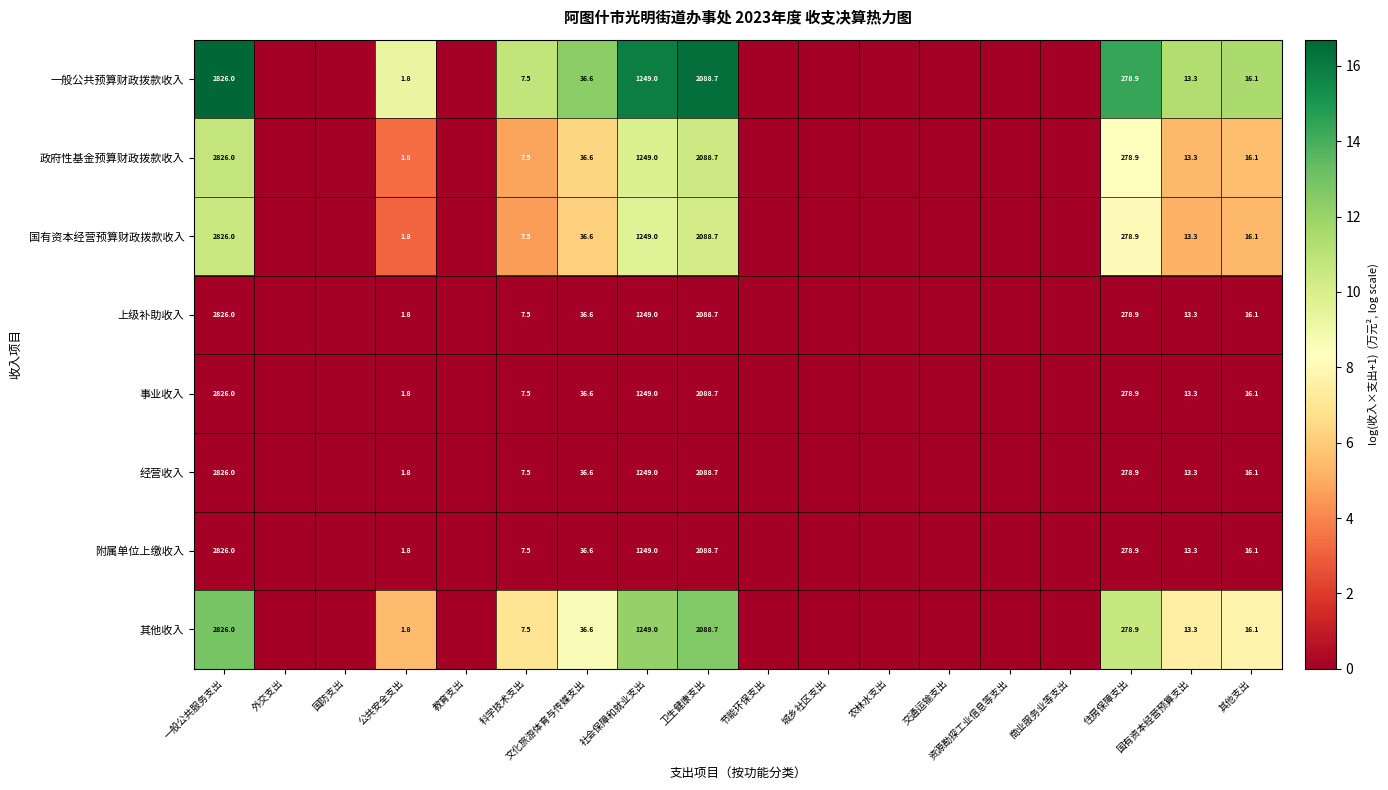

The value of 经营收入 at 卫生健康支出 is 2088.7. True or false?

True